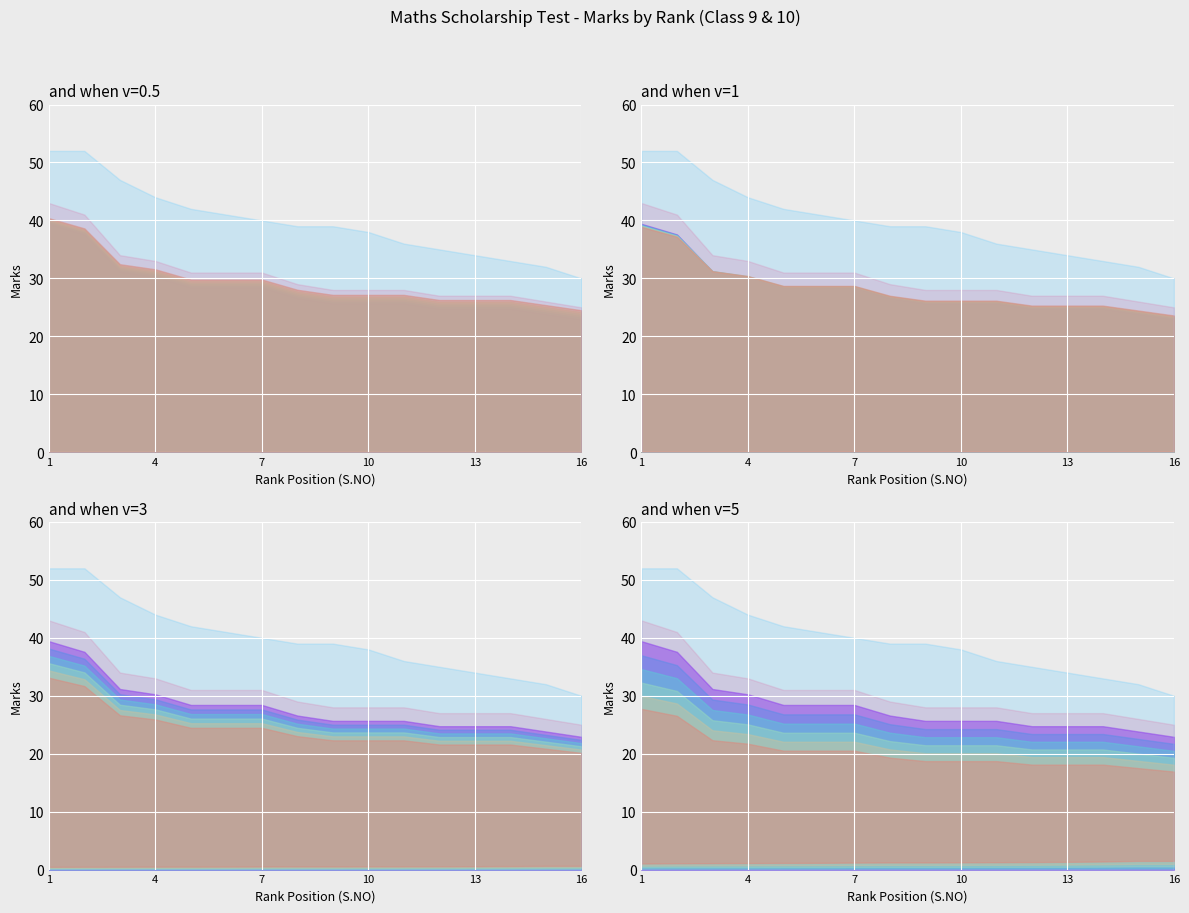

Which label corresponds to the smallest value in the chart?

16